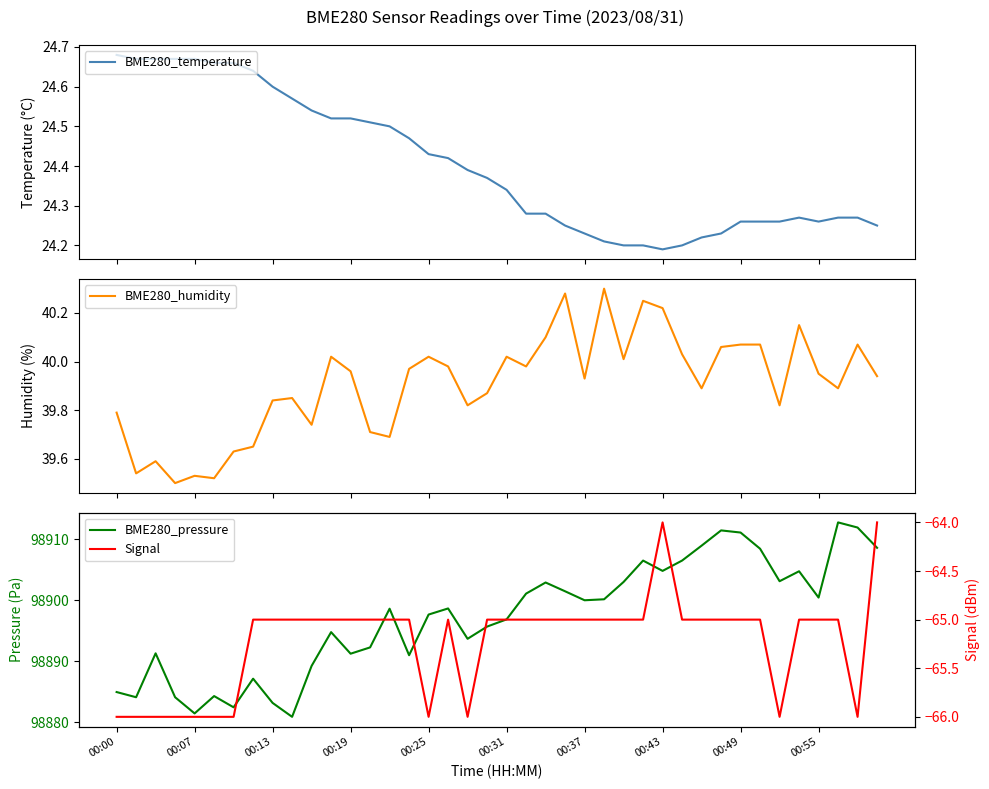

What is the sum of the Signal values at 26 and 25?

-130.0